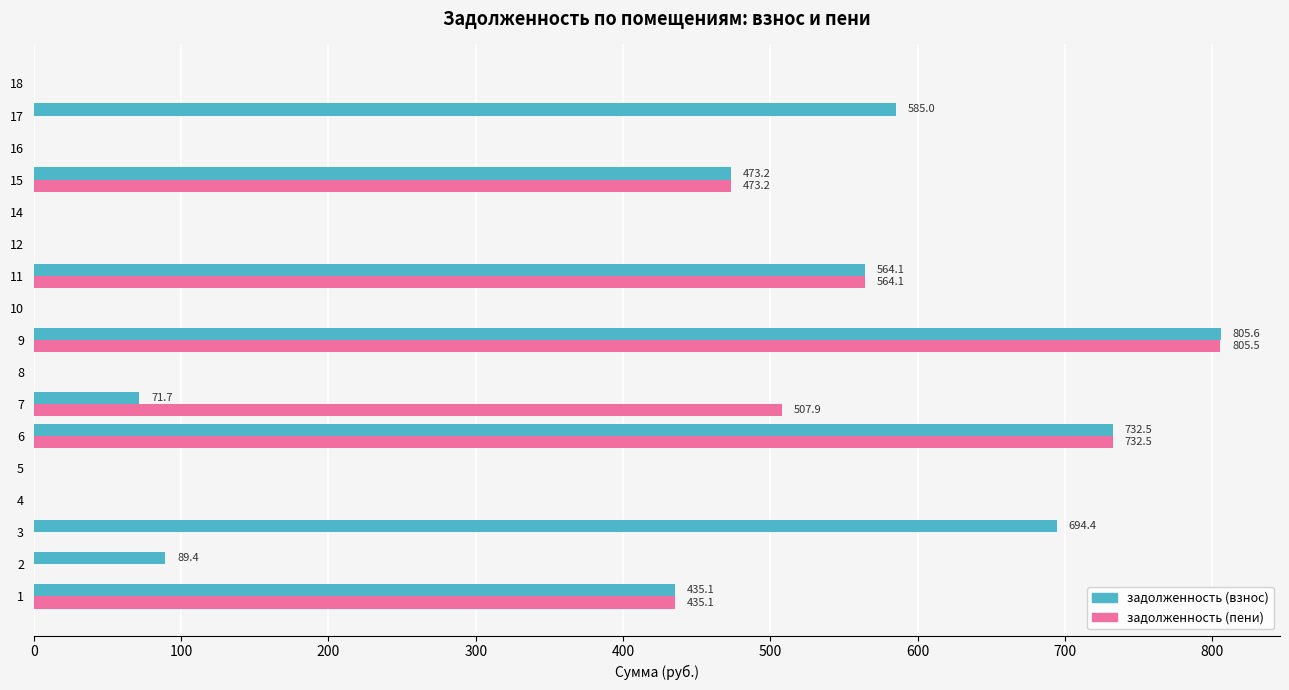

What is the sum of all задолженность (пени) values?

3518.3